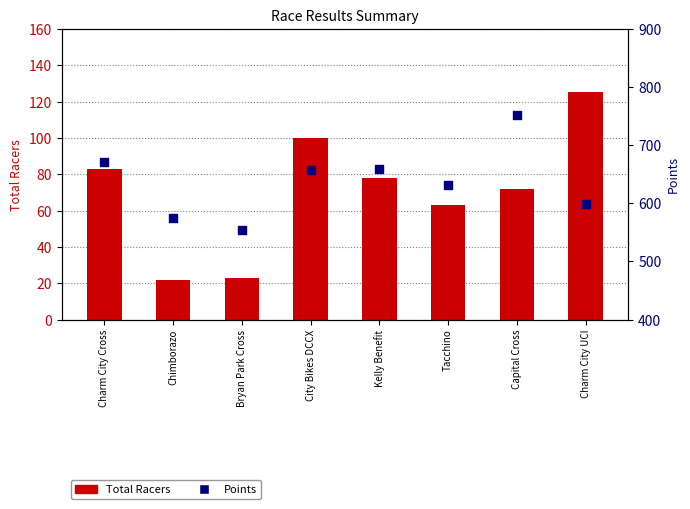

What is the total value across all series at City Bikes DCCX?

757.7